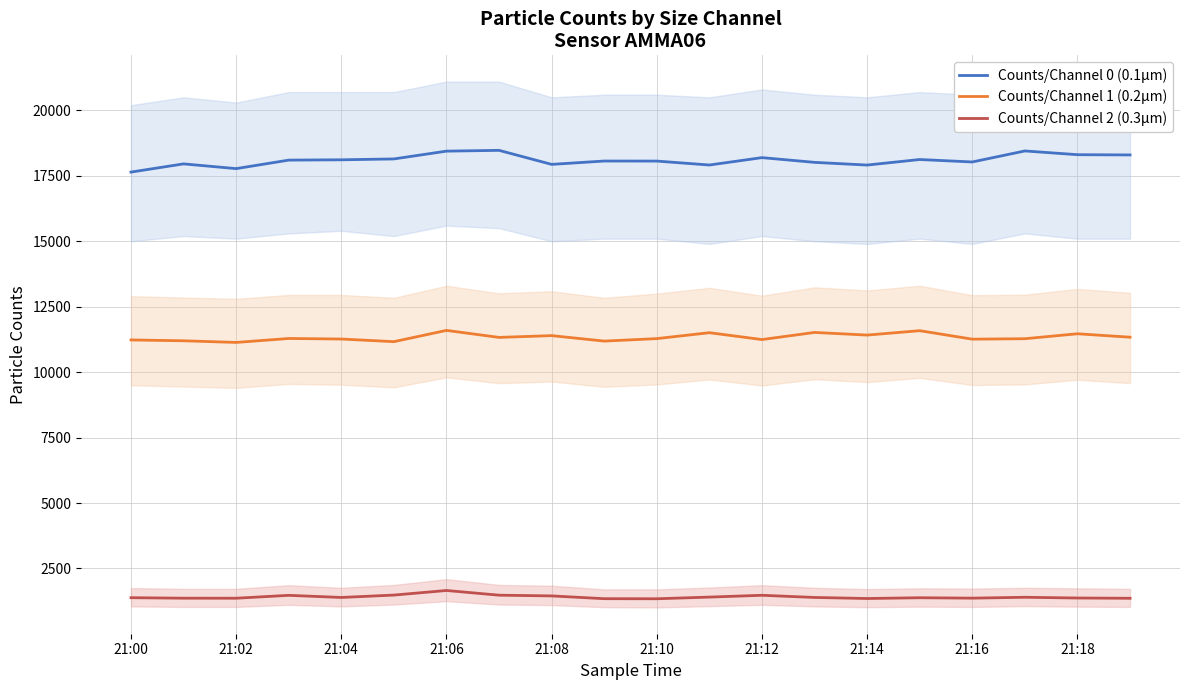

True or false: Counts/Channel 0 (0.1µm) and Counts/Channel 2 (0.3µm) intersect in this chart.

False